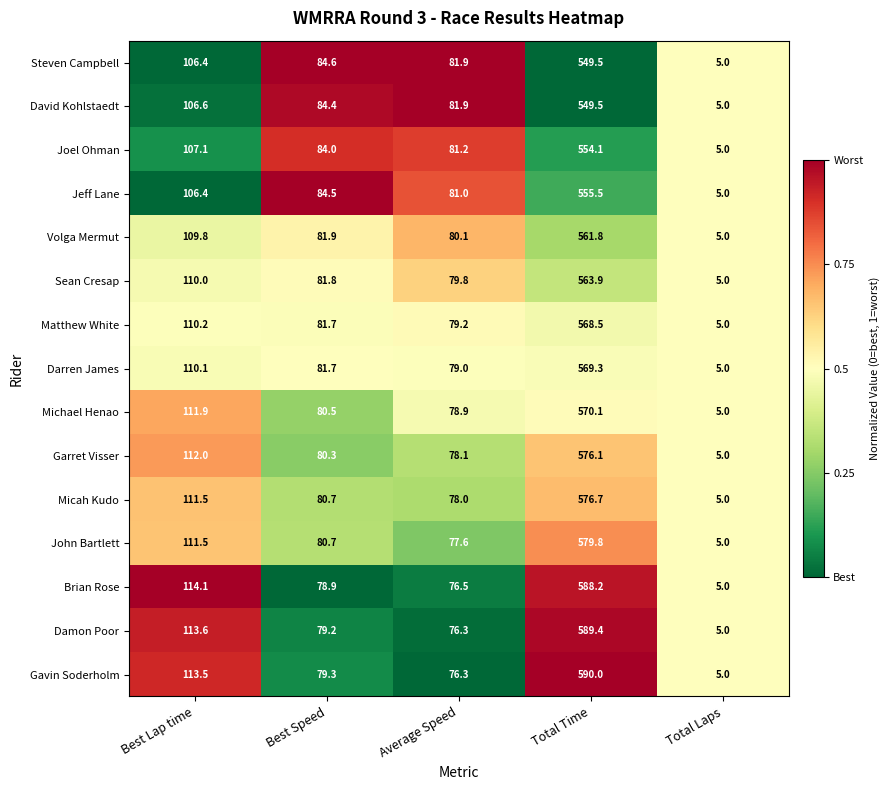

The value of Darren James at Total Laps is 8.4. True or false?

False